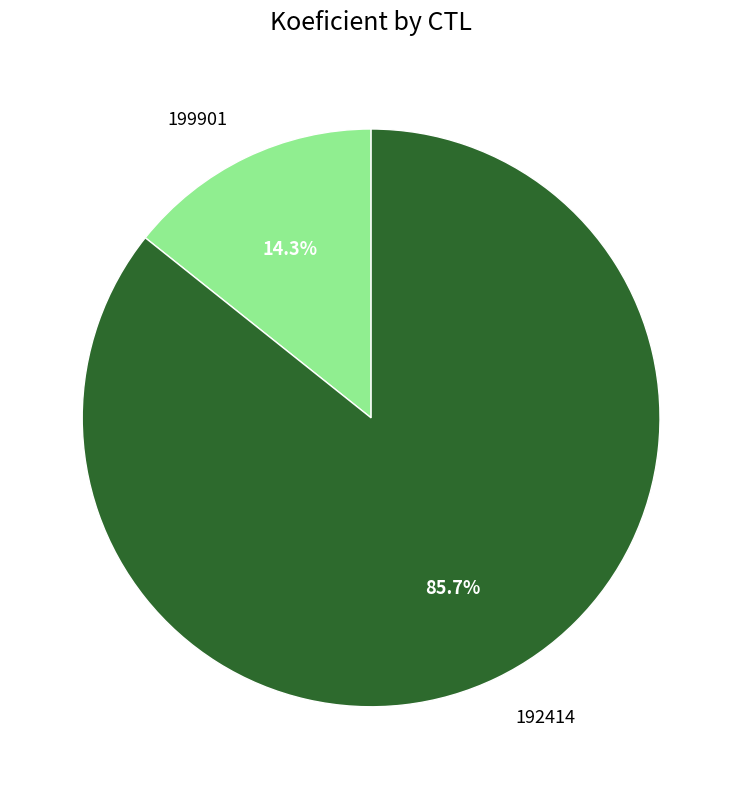

Does any single category account for the majority?

Yes